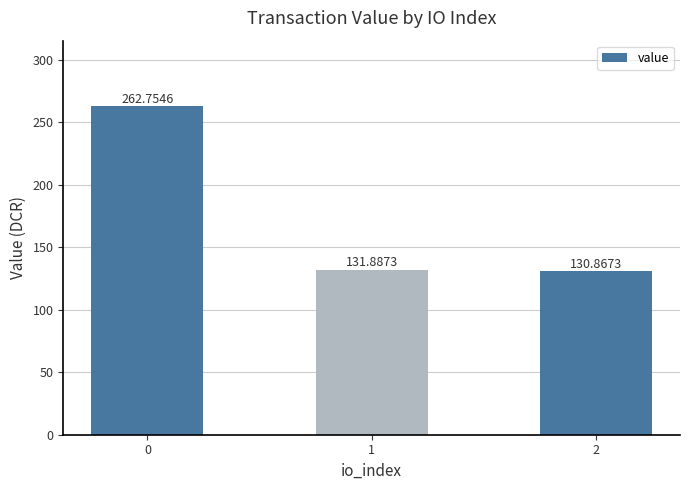

Are the bars horizontal?

No